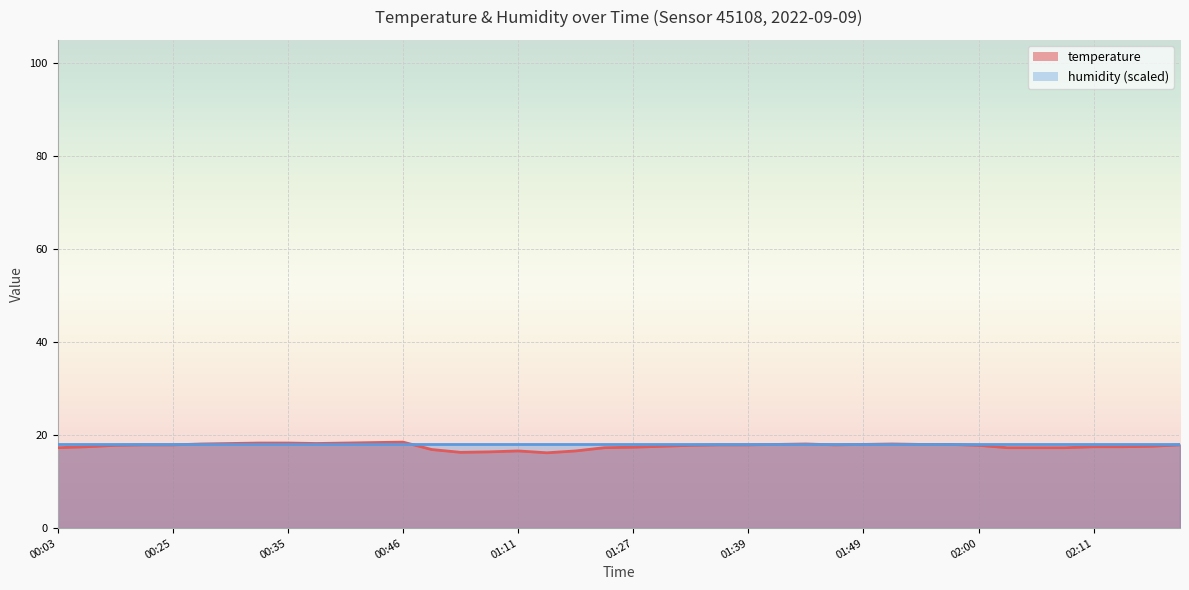

What is the label of the 9th point from the right?

01:57